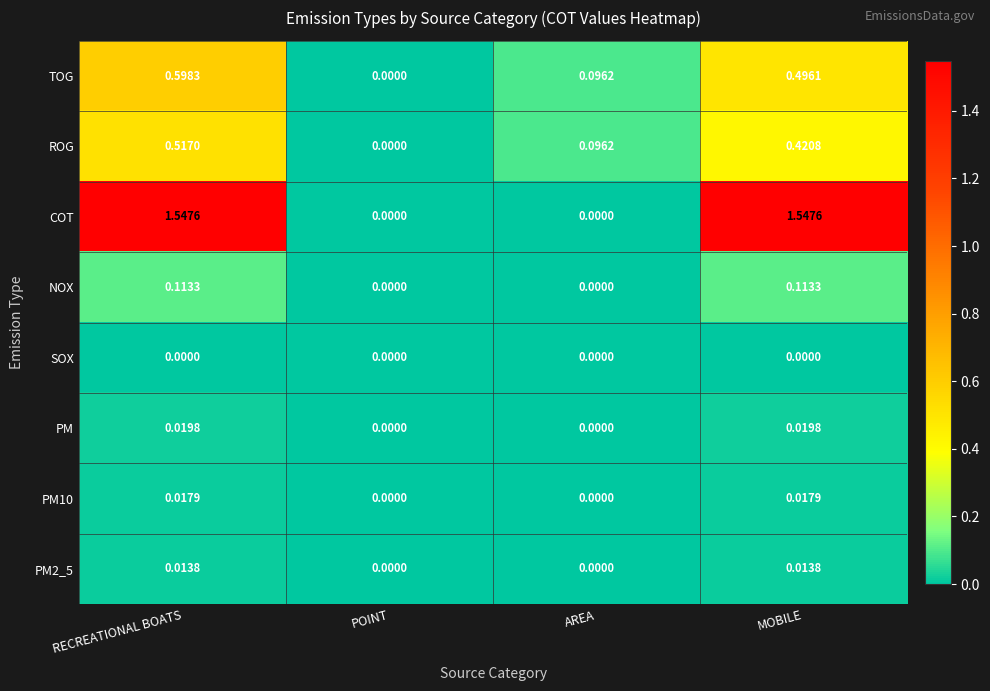

Rank the series by their maximum value, from highest to lowest.

COT, TOG, ROG, NOX, PM, PM10, PM2_5, SOX